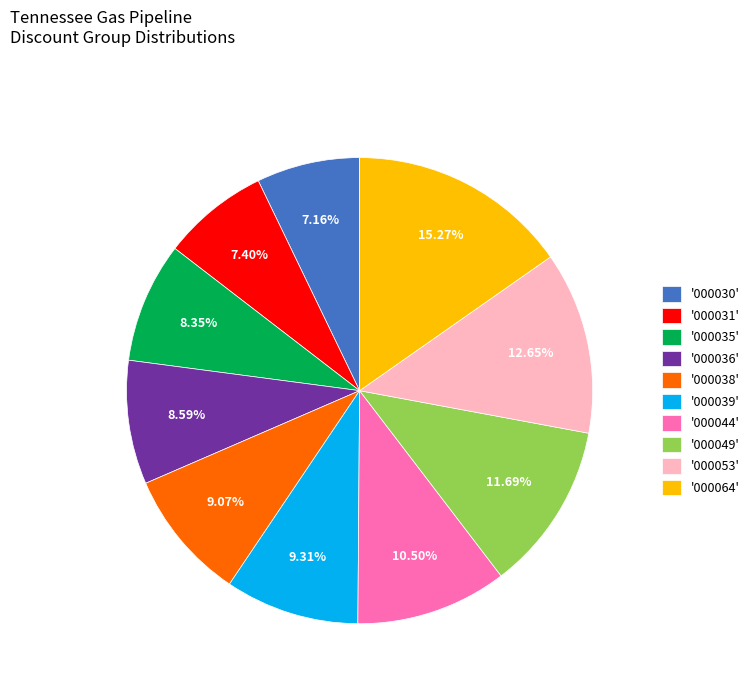

How many segments does this pie chart have?

10